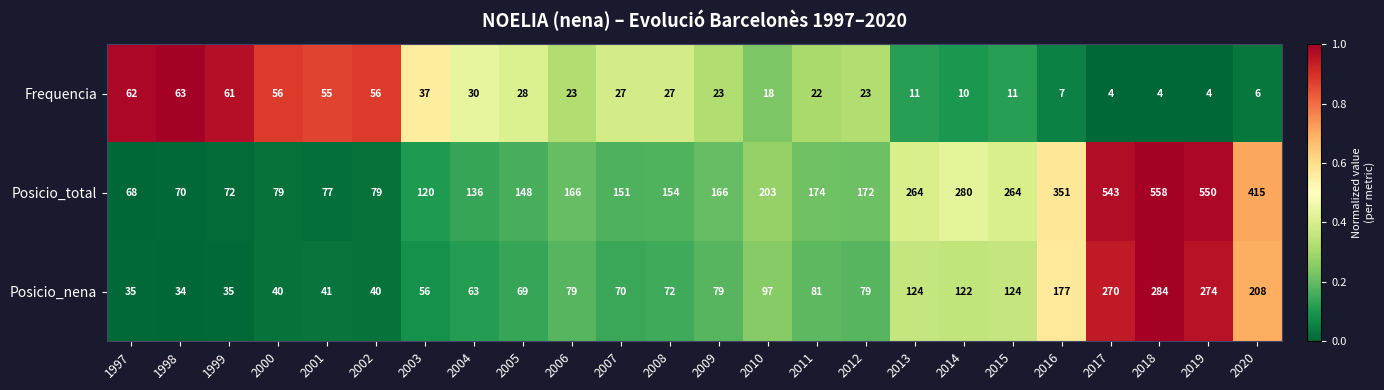

Which series has the widest spread of values?

Posicio_total